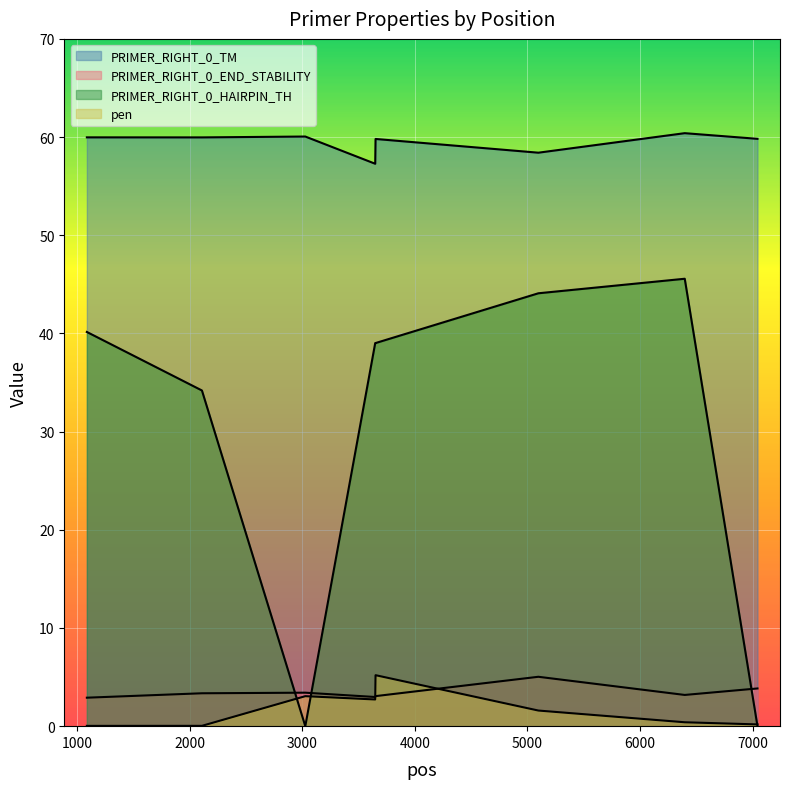

Which series has the widest spread of values?

PRIMER_RIGHT_0_HAIRPIN_TH